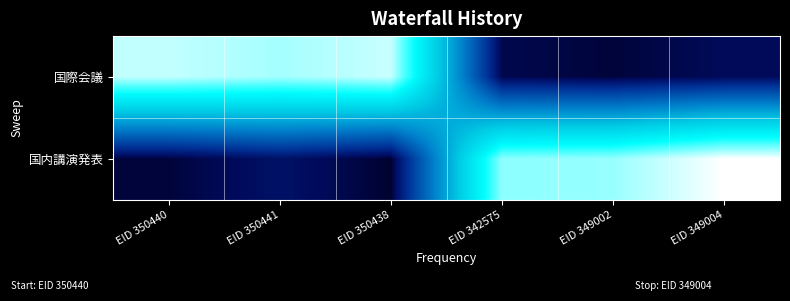

Which category has the lowest value across all series?

EID 350438